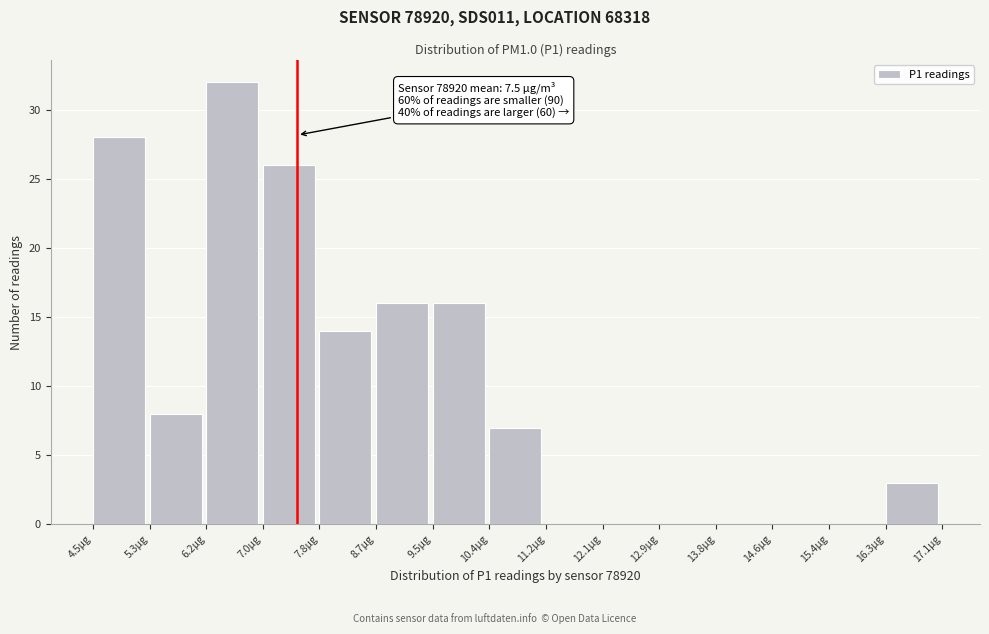

Over which range of the x-axis is the bar tallest?

6.2 to 7.0